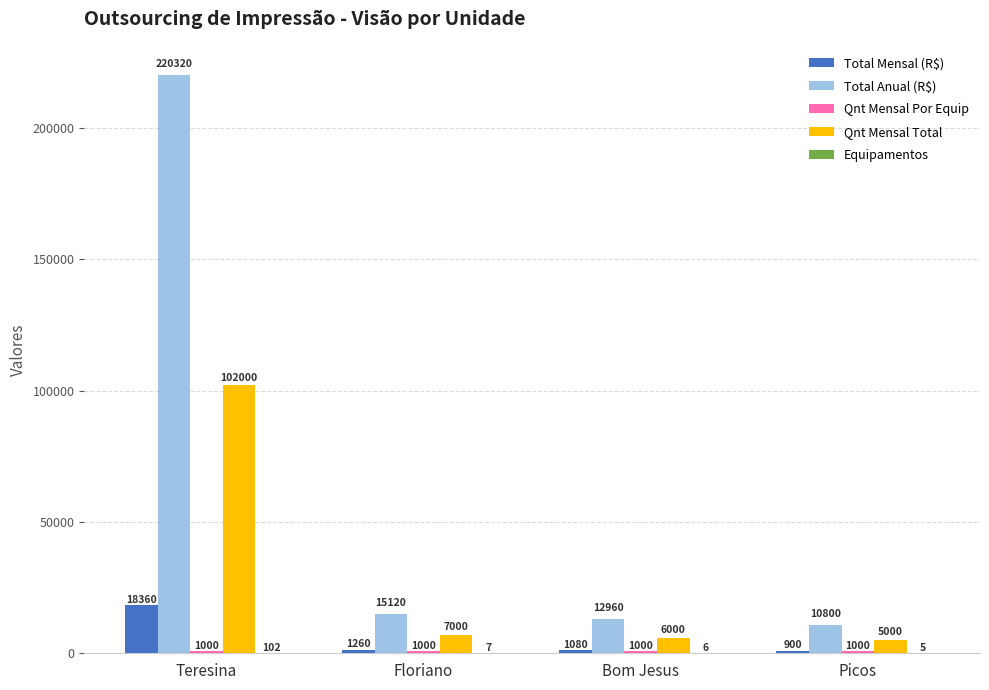

Which series has the largest total across all categories?

Total Anual (R$)